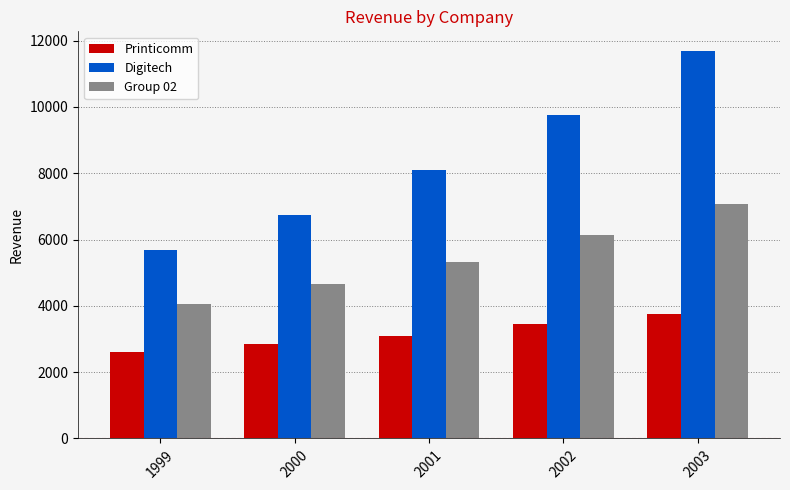

Which series has the largest range (max minus min)?

Digitech